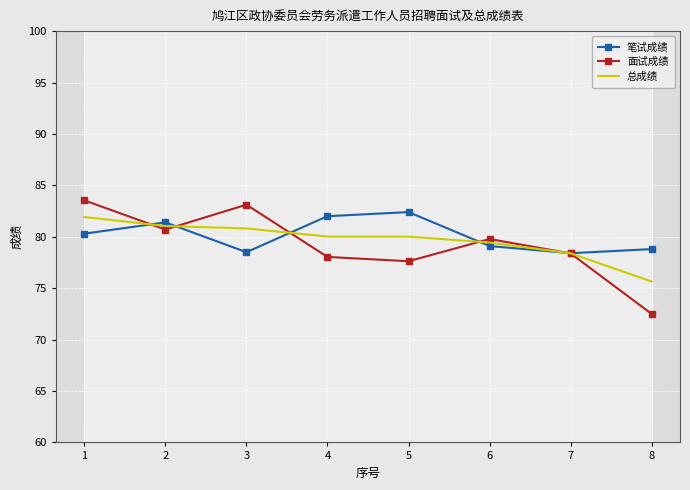

At which category does the chart reach its peak across all series?

1